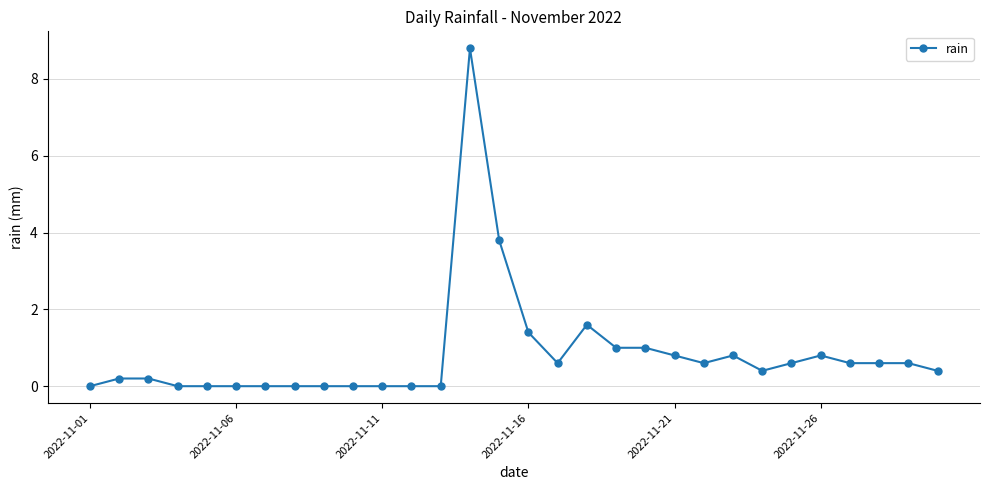

What is the maximum value shown in the chart?

8.8